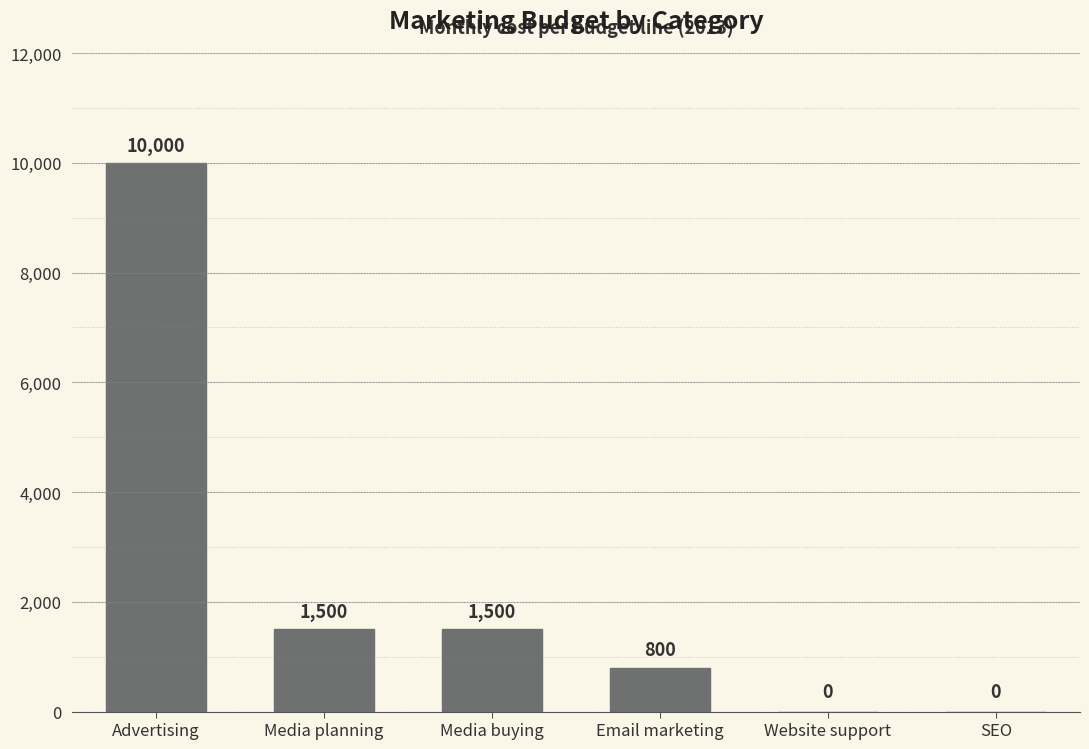

How many values are above zero?

4